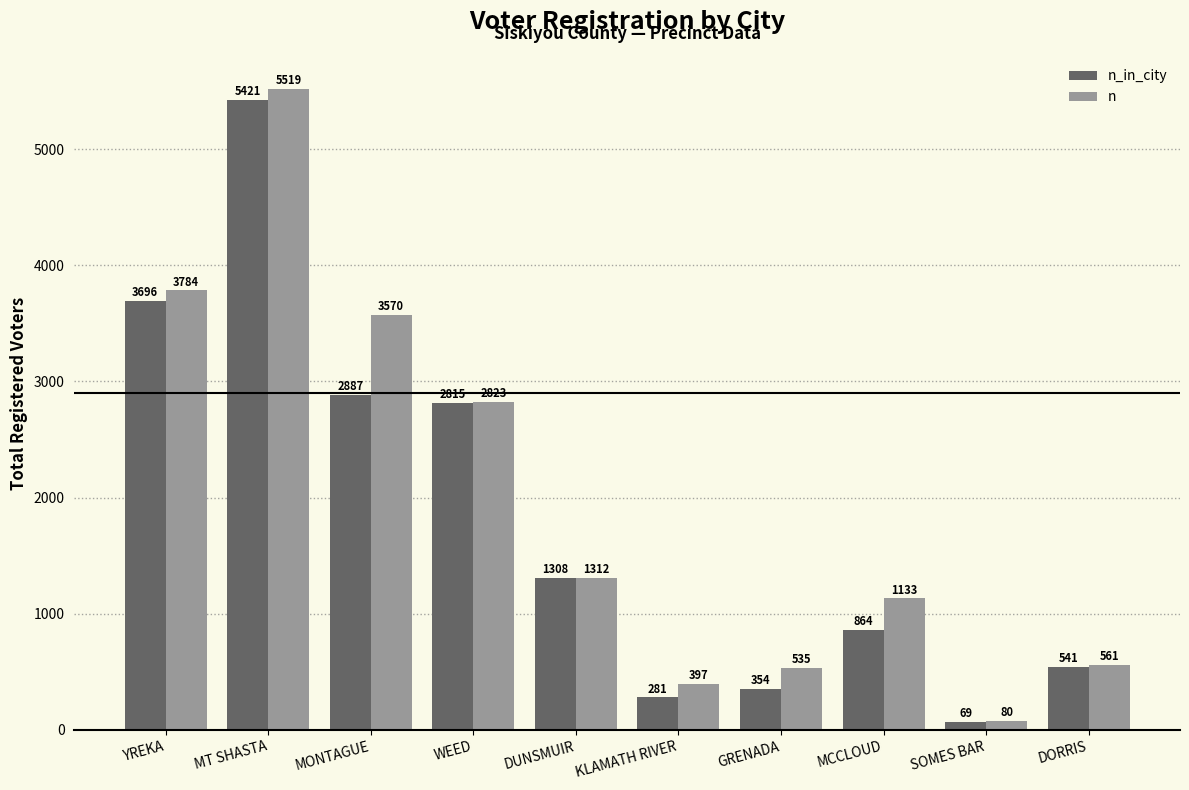

True or false: n has a value of 3953 at WEED.

False